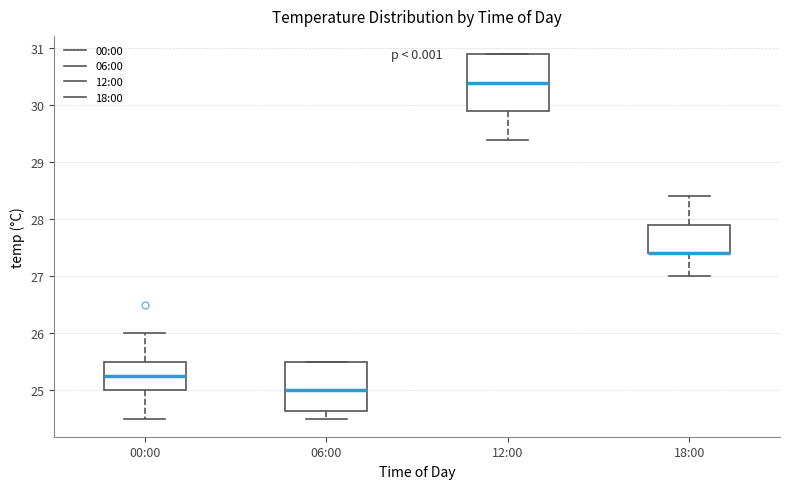

Reading left to right, read every box against the y-axis: the position of its median line, the range the box covers, and the ends of its whiskers. The values are not printed on the chart, so give them approximately, as read against the axis.

00:00: median 25.3, box 25.0 to 25.5, whiskers 24.5 to 26.0
06:00: median 25.0, box 24.6 to 25.5, whiskers 24.5 to 25.5
12:00: median 30.4, box 29.9 to 30.9, whiskers 29.4 to 30.9
18:00: median 27.4 (drawn on the box's lower edge), box 27.4 to 27.9, whiskers 27.0 to 28.4